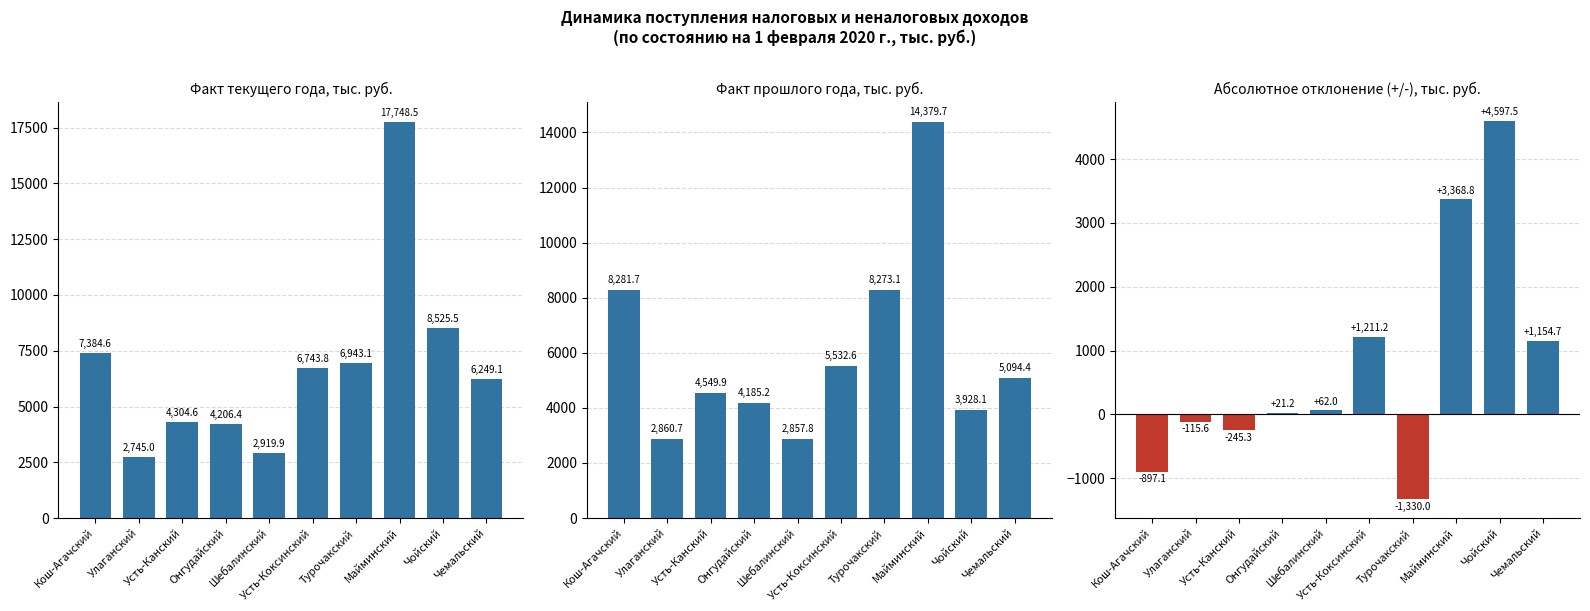

What is the minimum value for Факт прошлого года?

2857.8